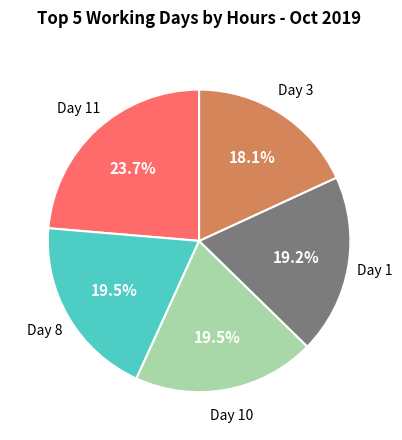

What is the total percentage of Day 3 and Day 11?

41.8%